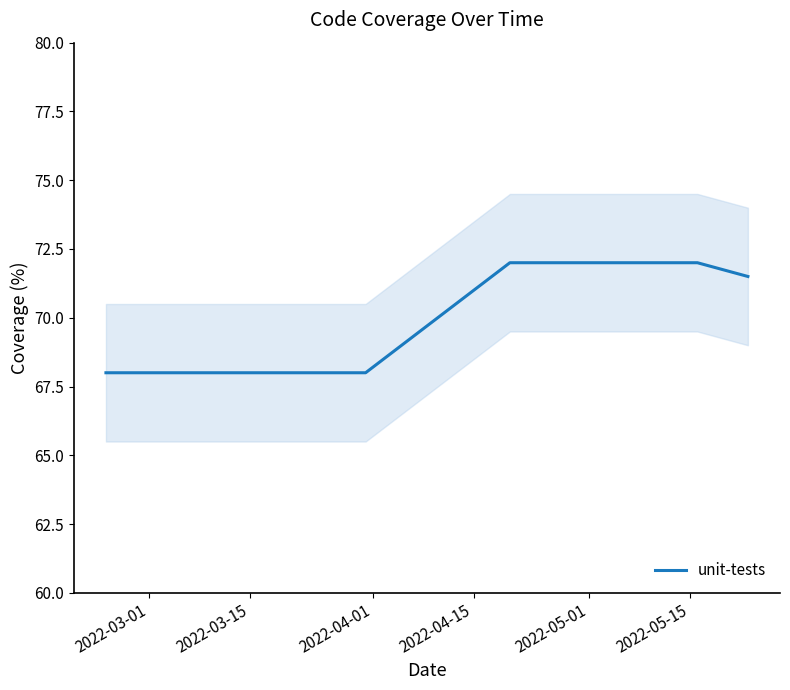

Which label corresponds to the largest value in the chart?

2022-05-01